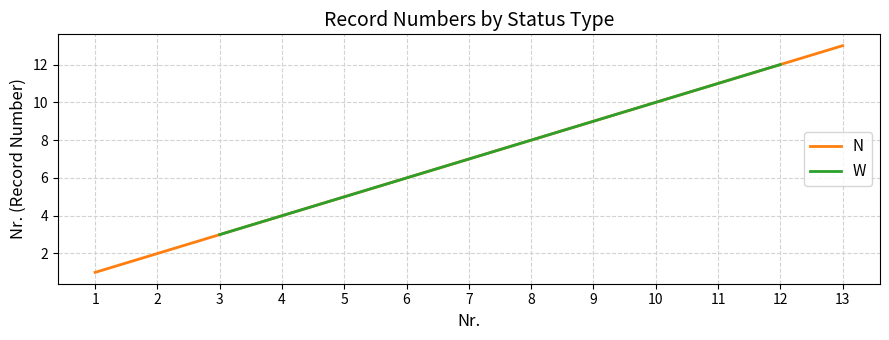

Which series has the widest spread of values?

N-Status